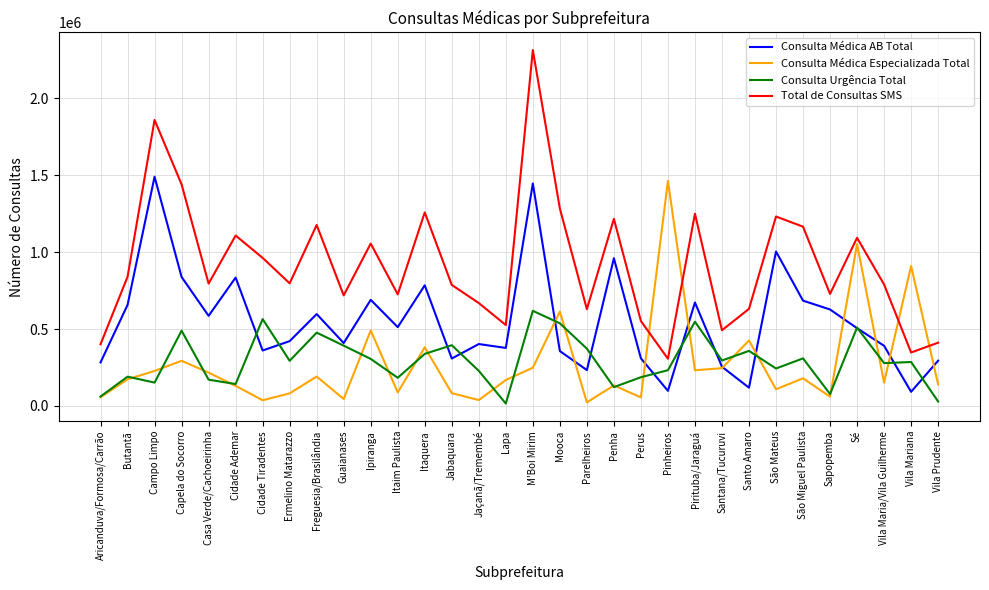

What is the greatest value displayed?

2311911